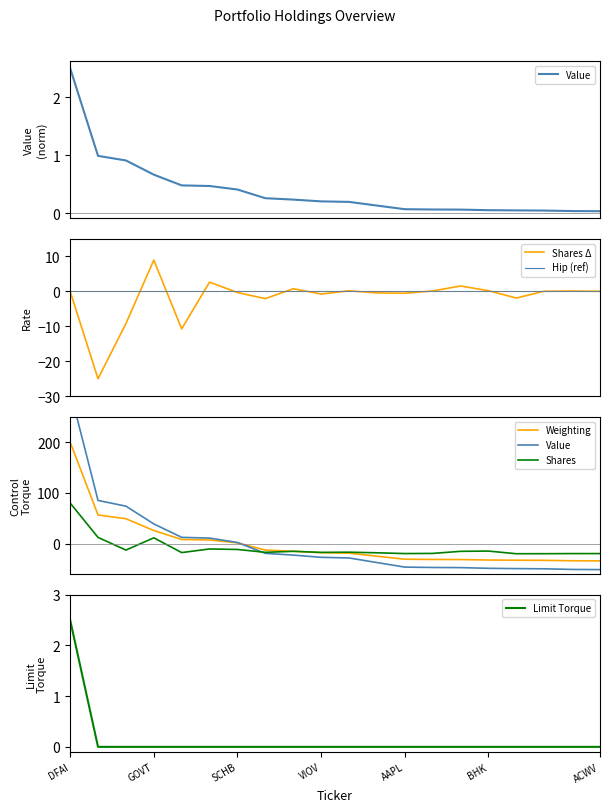

At how many categories does at least one series exceed 81?

2